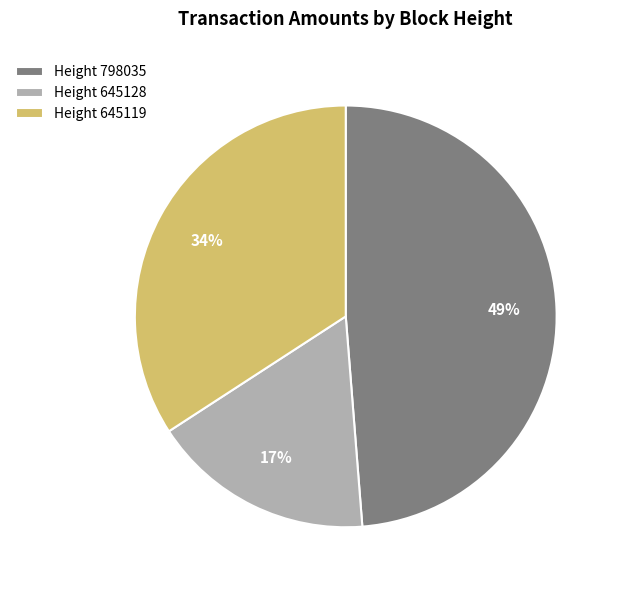

Do Height 645128 and Height 645119 together represent more than half of the pie?

Yes